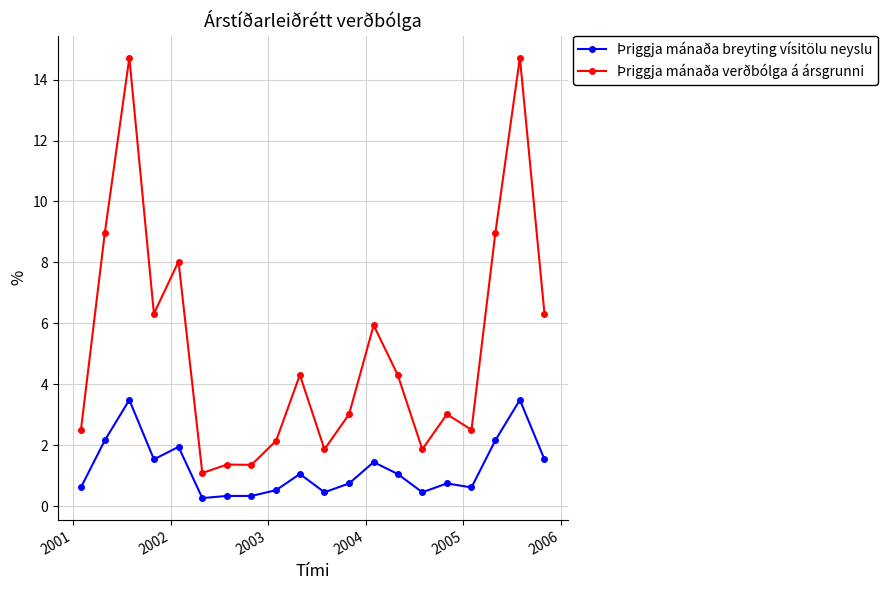

List the series in order of their overall mean, lowest first.

Þriggja mánaða breyting vísitölu neyslu, Þriggja mánaða verðbólga á ársgrunni